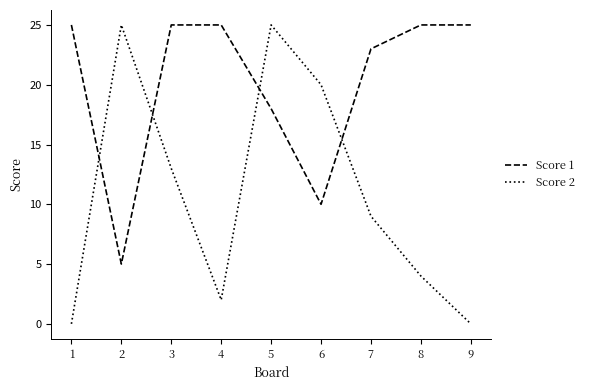

Is this an area chart (filled region under the line)?

No